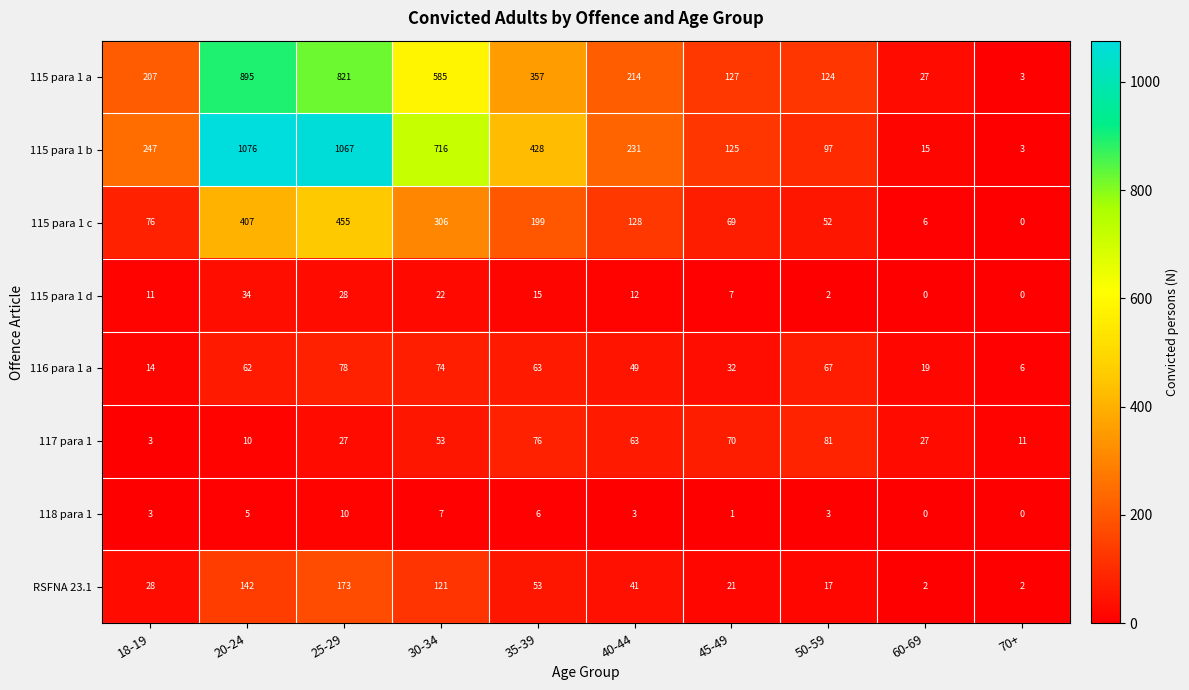

Where is 115 para 1 a nearest to the value 449?

35-39